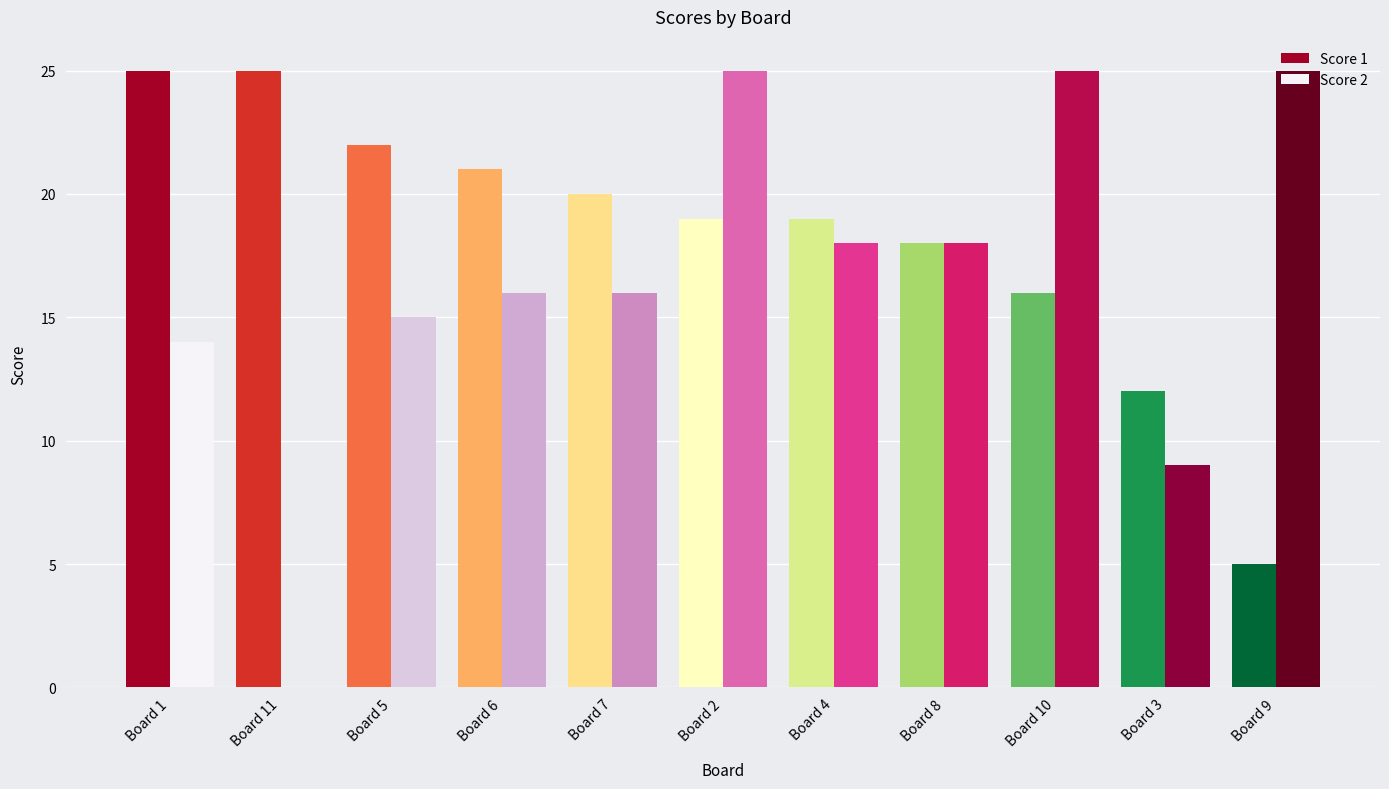

Does the chart contain stacked bars?

No